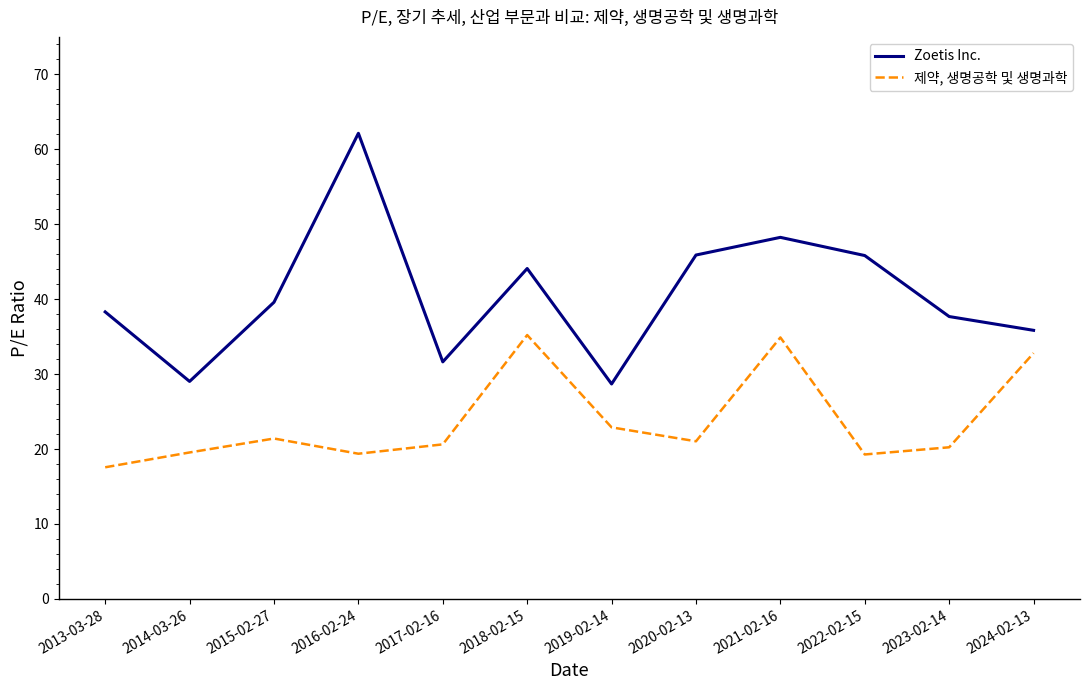

True or false: Zoetis Inc. has more than 0 points higher than both neighbors.

True